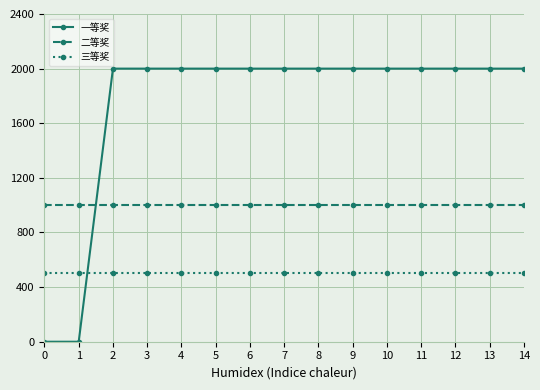

List the series in order of their peak value, lowest first.

三等奖, 二等奖, 一等奖